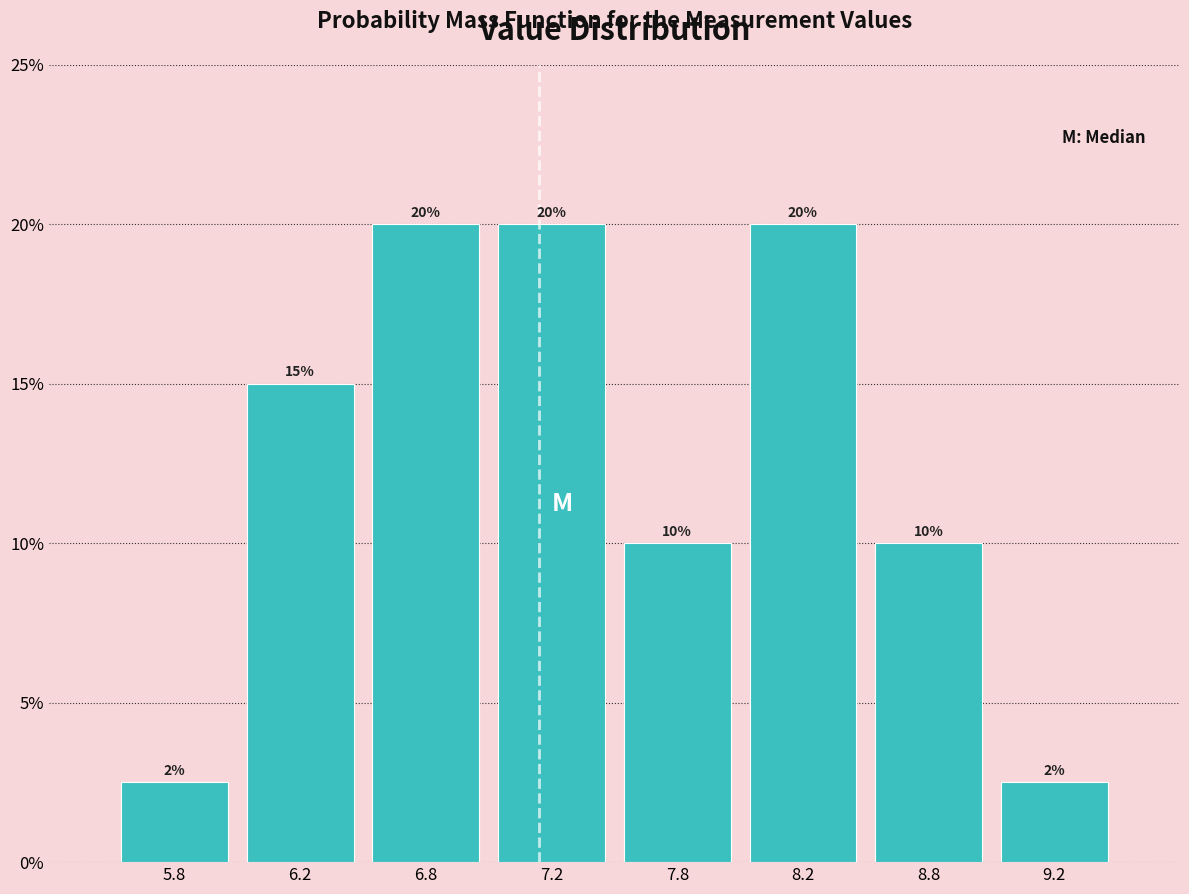

Count the values in the range 10 to 20.

6